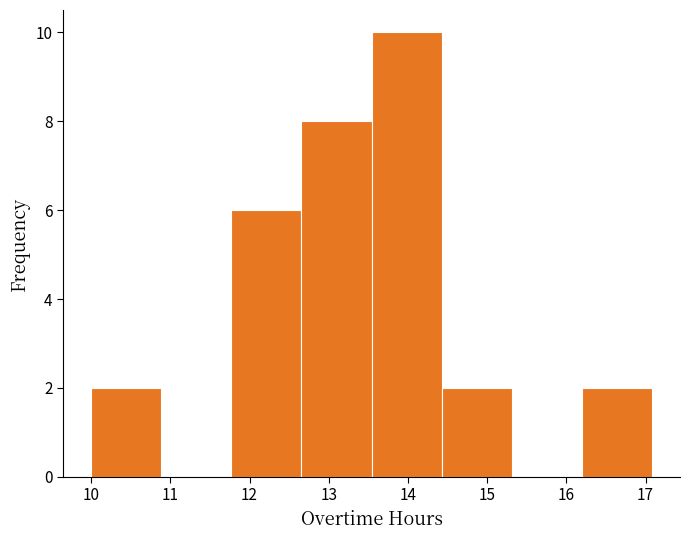

Reading left to right, list every bar in this chart as the range it spans on the x-axis followed by its height. Neither the bar edges nor the heights are printed on the chart, so give them approximately, as read against the axes.

10.0 to 10.9: 2
10.9 to 11.8: 0
11.8 to 12.7: 6
12.7 to 13.5: 8
13.5 to 14.4: 10
14.4 to 15.3: 2
15.3 to 16.2: 0
16.2 to 17.1: 2